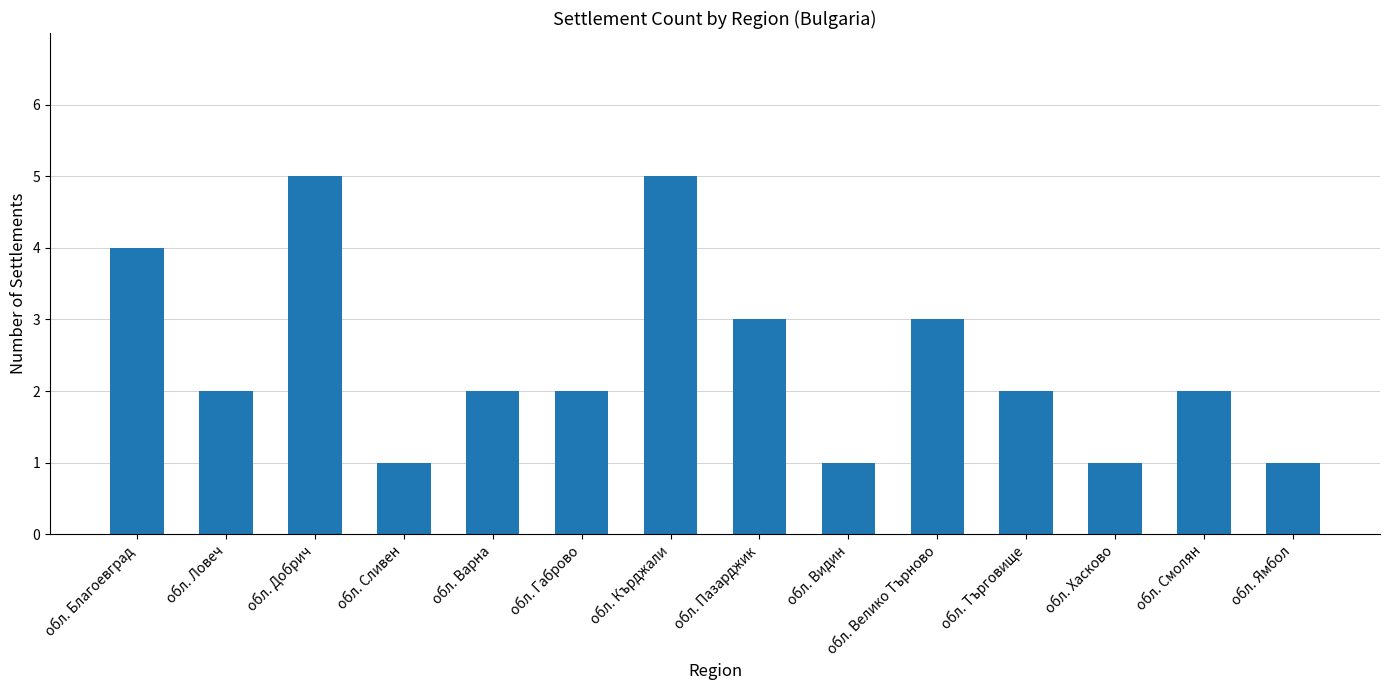

What is the difference between the second highest and minimum values?

4